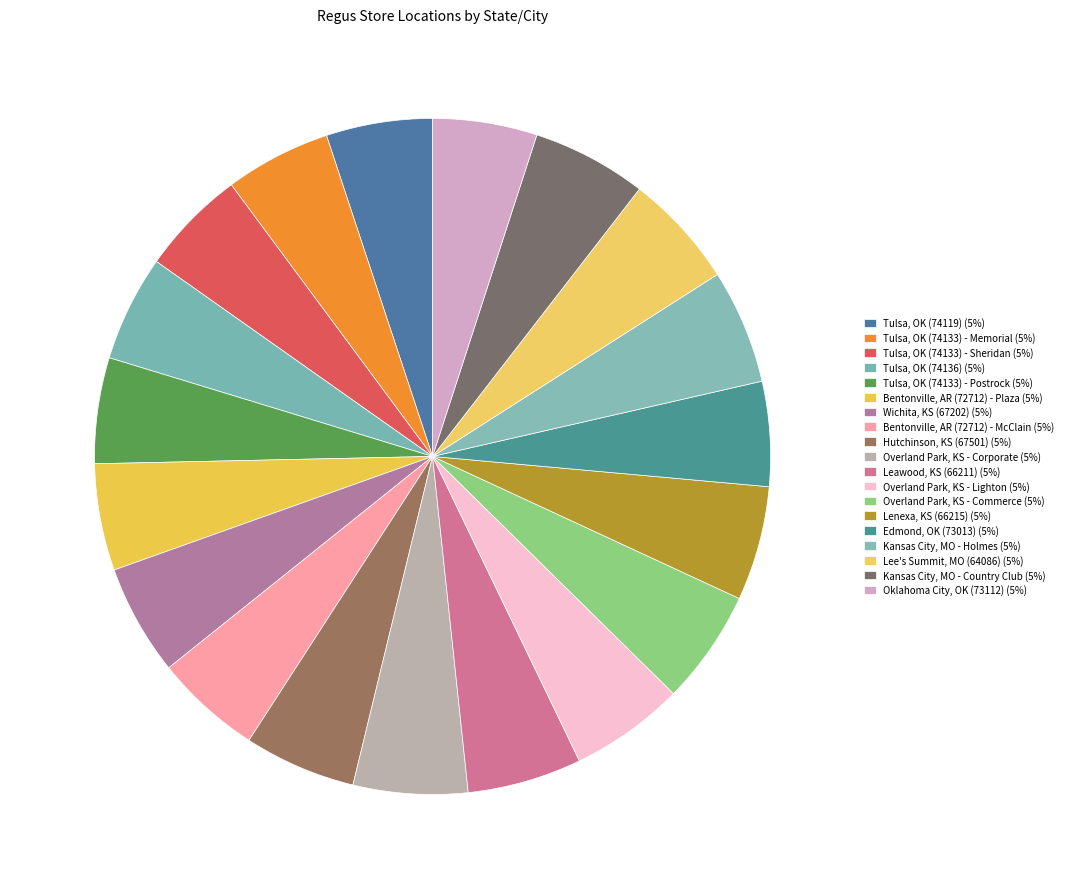

What percentage is the Overland Park, KS - Commerce slice, to the nearest percent?

5%